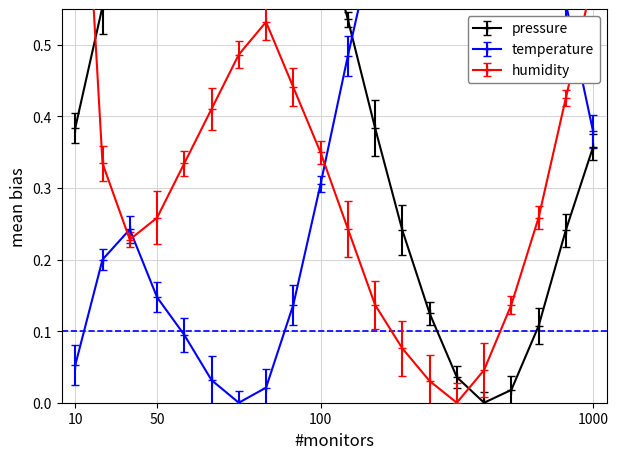

List the series in order of their overall mean, highest first.

pressure, temperature, humidity